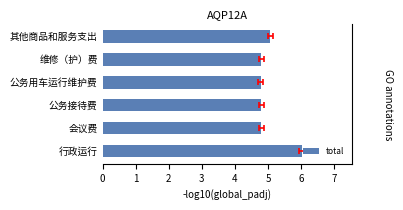

Rank the categories by value from lowest to highest.

公务用车运行维护费, 会议费, 公务接待费, 维修（护）费, 其他商品和服务支出, 行政运行